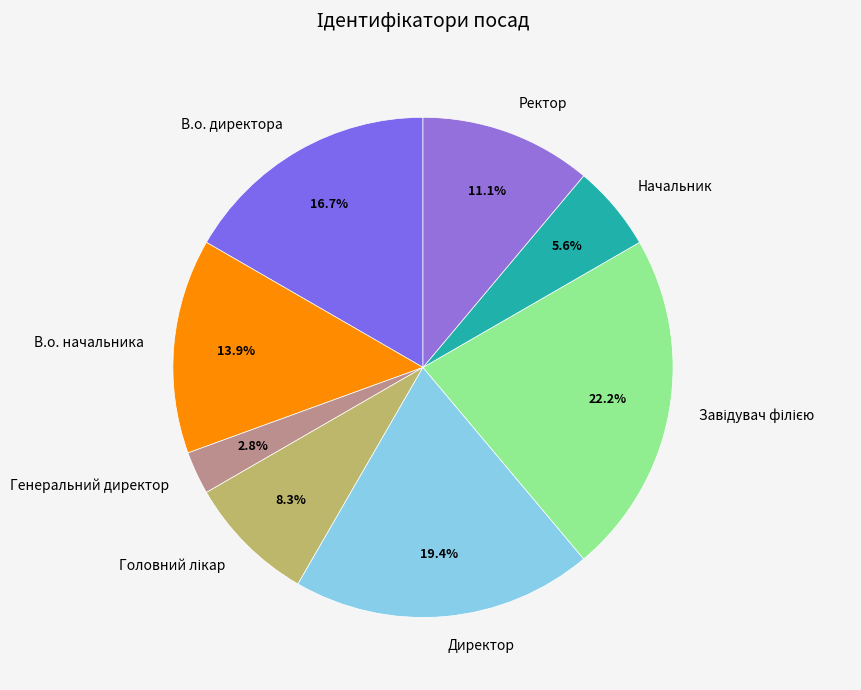

To the nearest percent, what portion does В.о. начальника represent?

14%